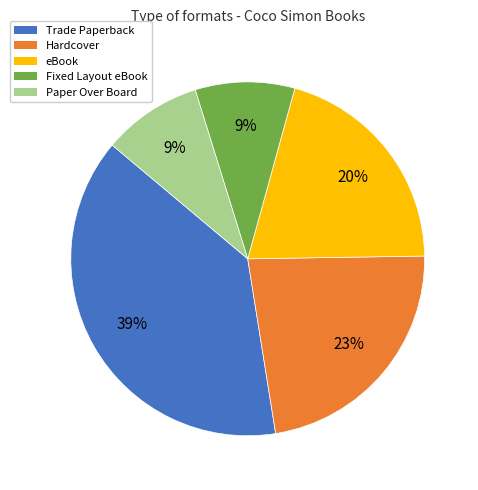

Which category has the biggest portion of the pie?

Trade Paperback